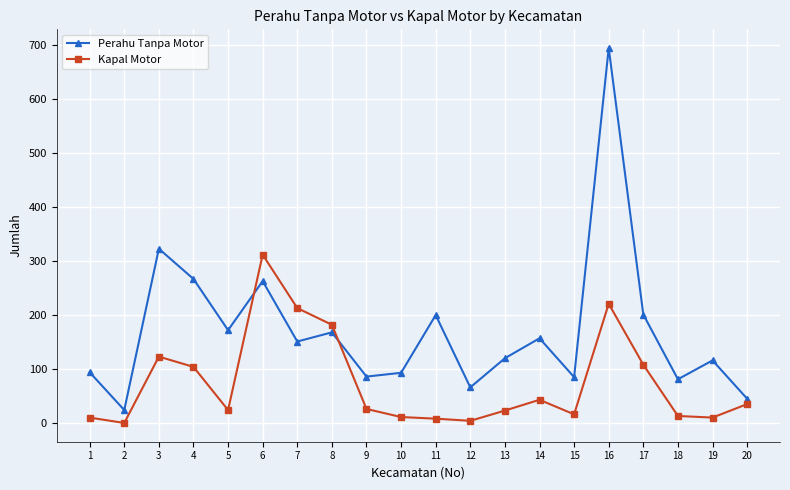

Count the number of data series in this chart.

2